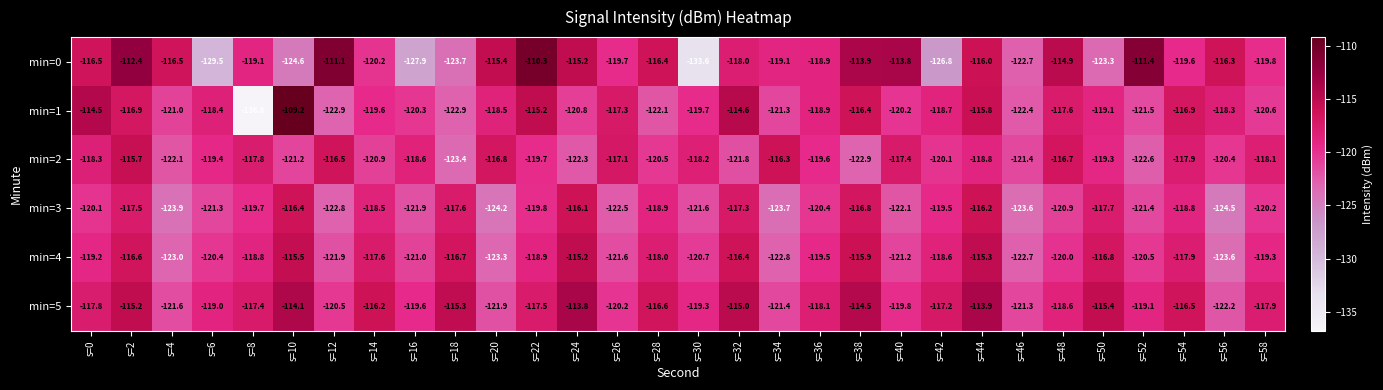

At which label does min=1 reach its peak?

s=10